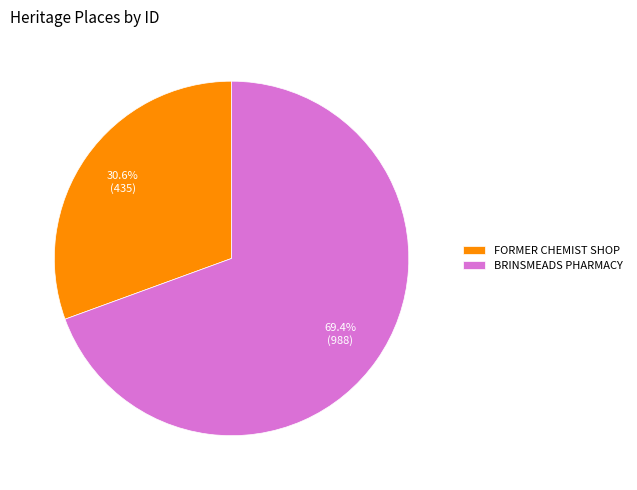

What is the ratio of the value at BRINSMEADS PHARMACY to the value at FORMER CHEMIST SHOP?

2.3